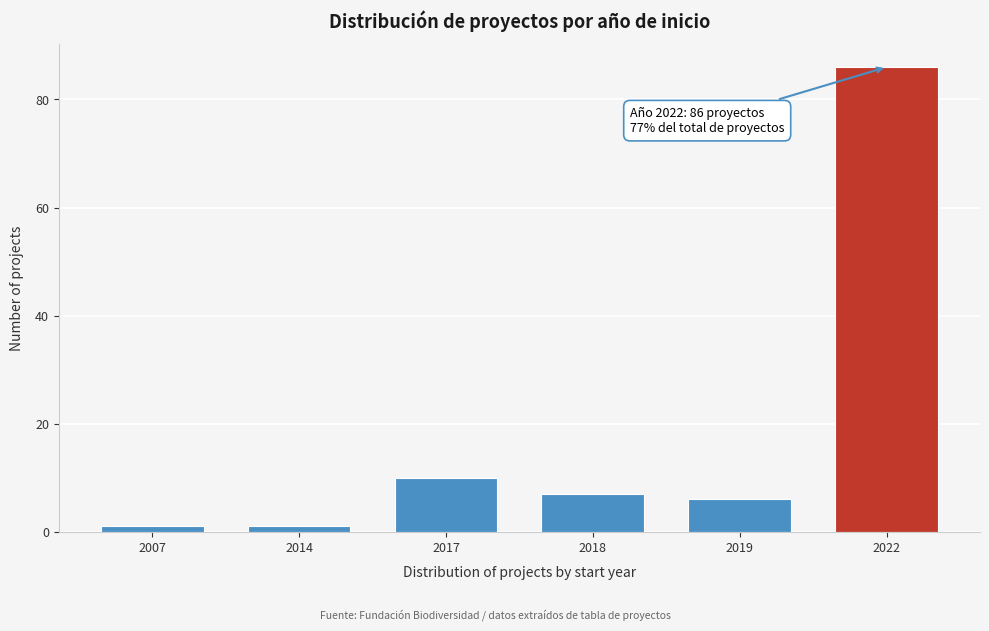

Reading left to right, list all the values displayed in this chart.

1	1	10	7	6	86